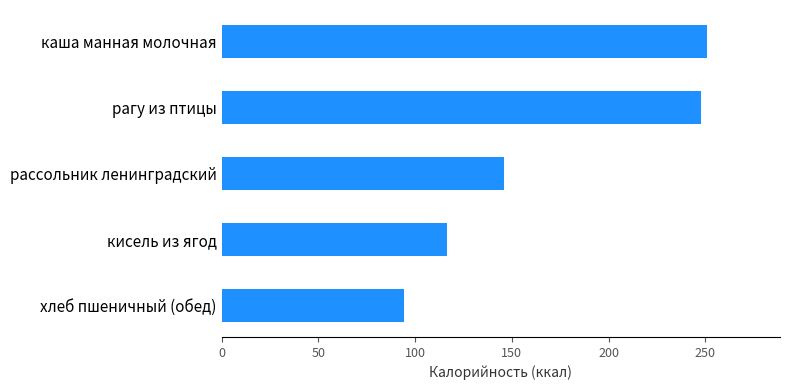

Reading bottom to top, extract all data points from this chart.

94.0	116.6	145.8	248.0	251.0